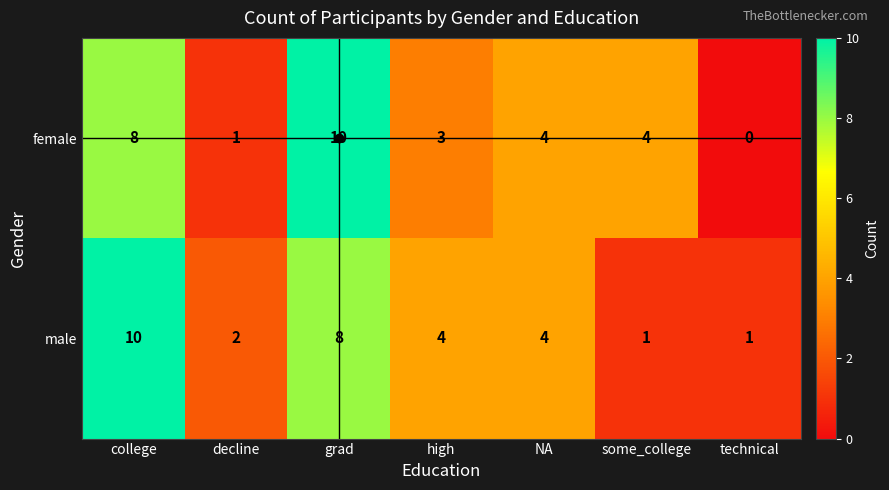

What is the difference between the maximum and minimum values in the female series?

10